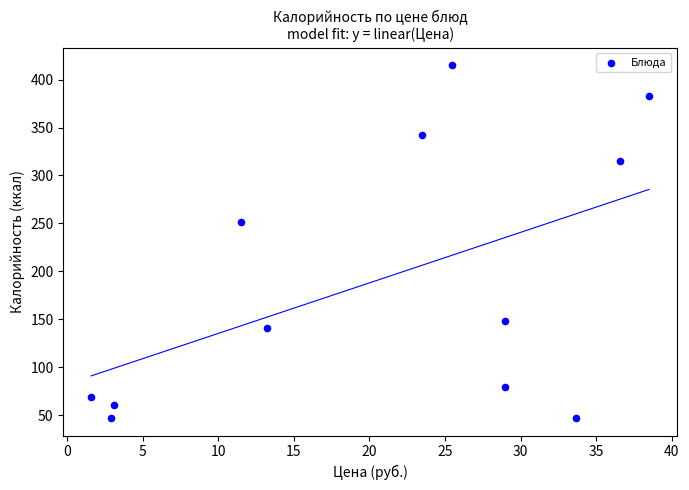

What Y value in the scatter plot is closest to 231?

251